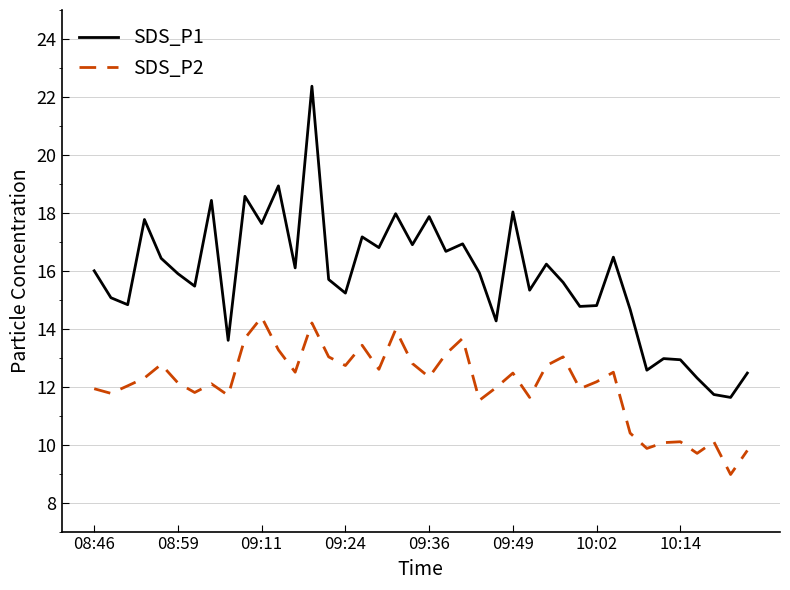

What is the difference between the second highest and second lowest values in the SDS_P2 series?

4.5